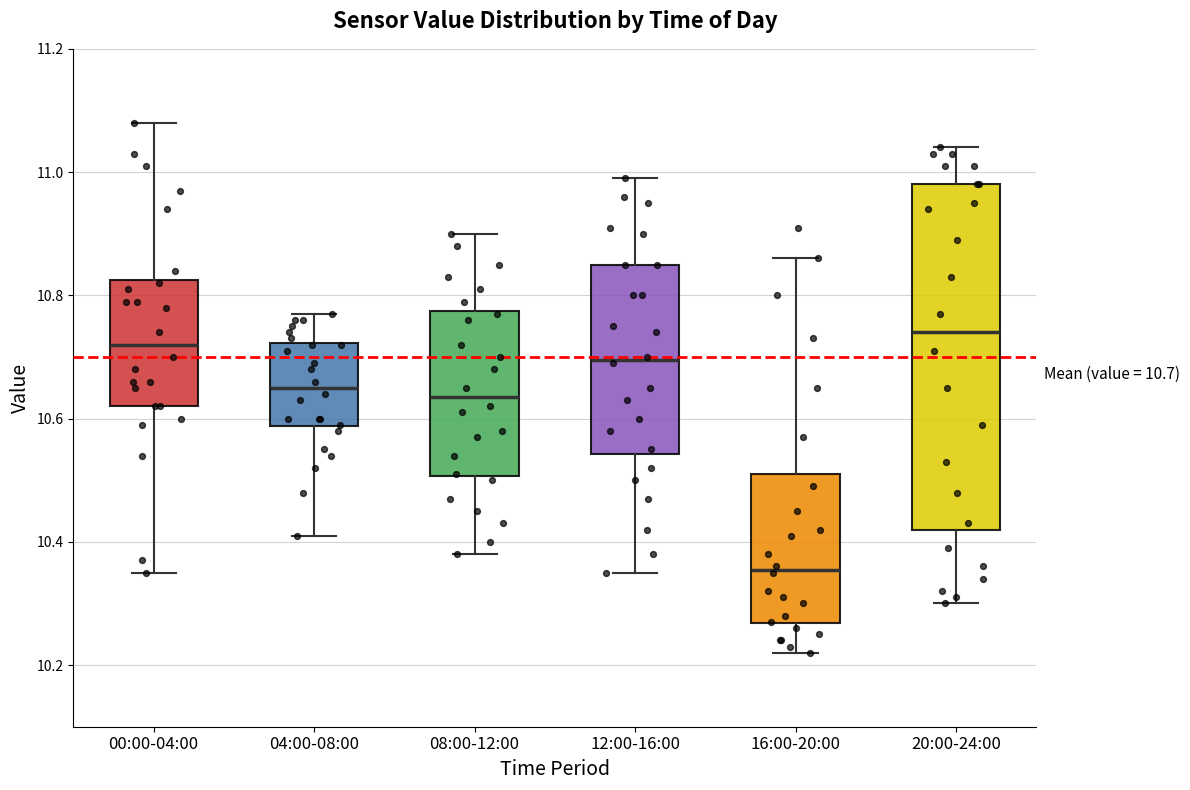

Which box's median line is the highest?

20:00-24:00